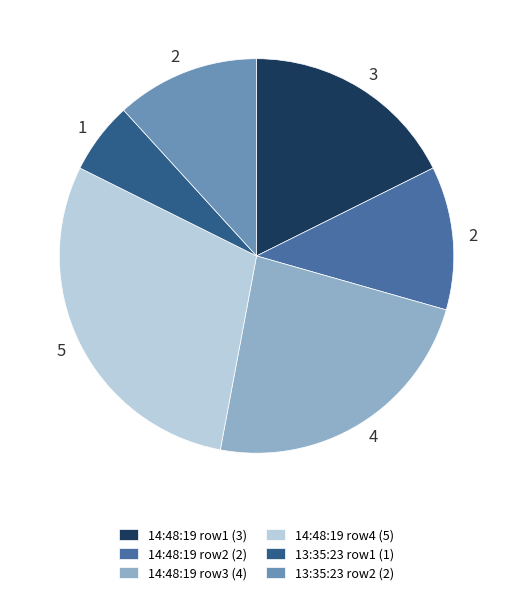

Is there a majority slice in this chart?

No